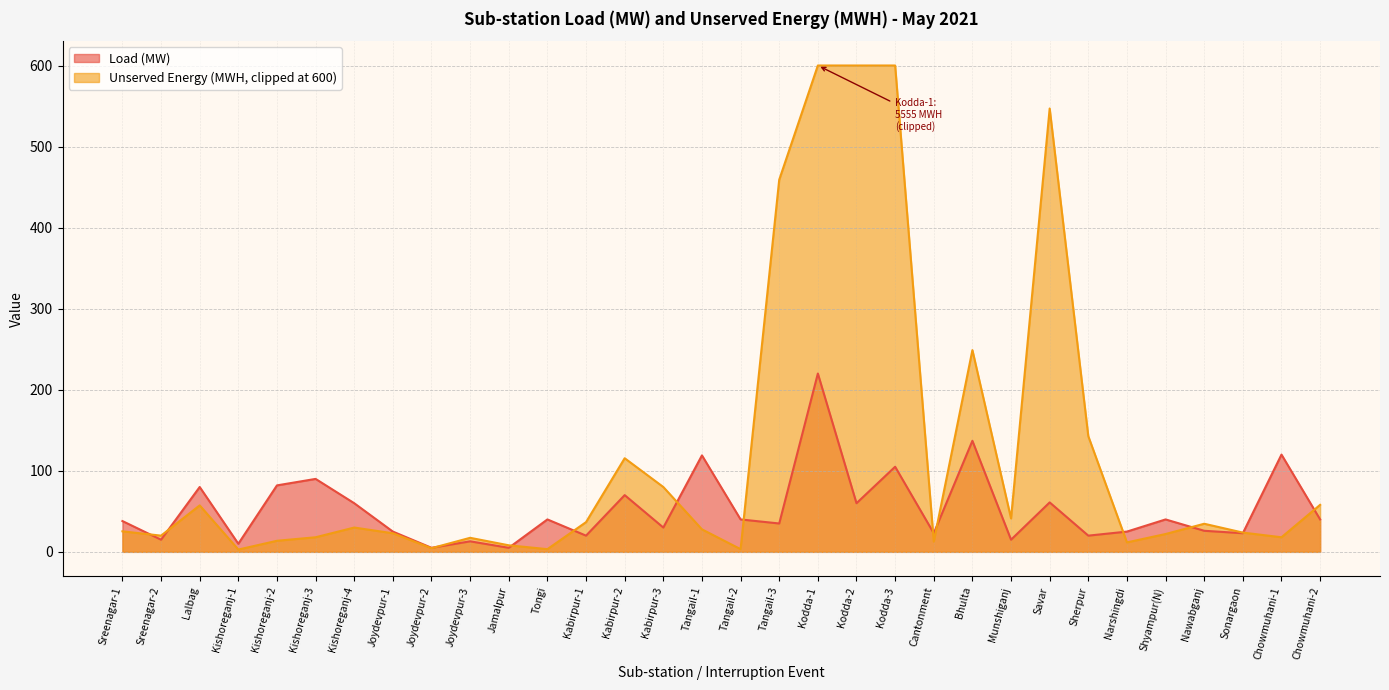

How many data points are above 40?

12